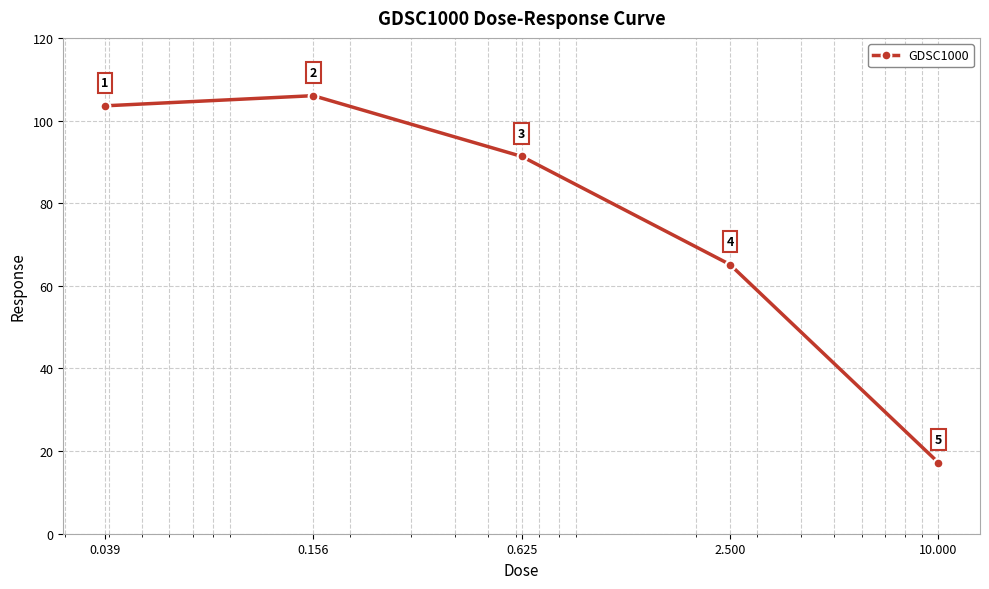

What is the difference between the maximum and minimum values?

88.8